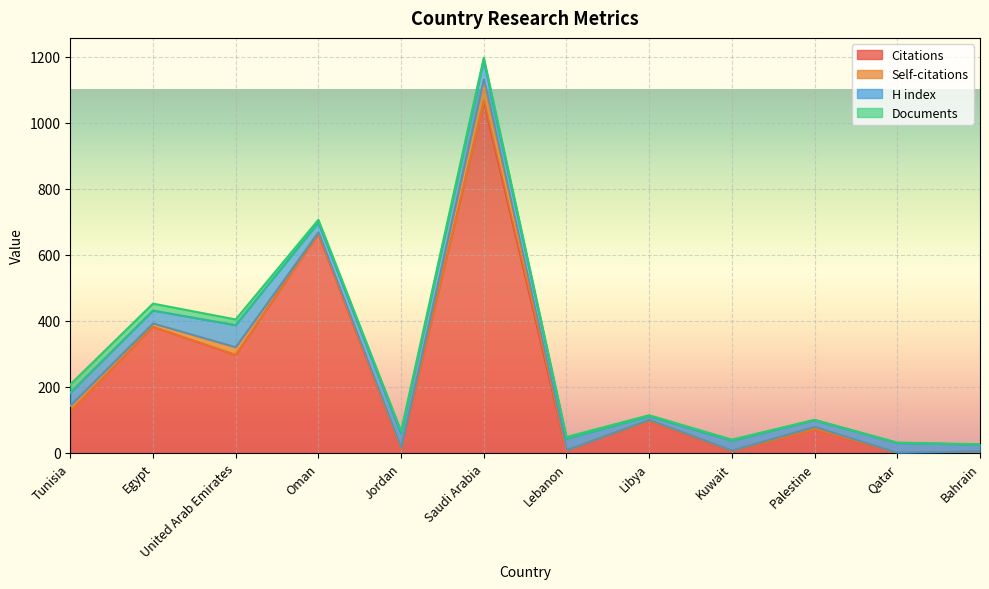

The value of Documents at Kuwait is 3. True or false?

True